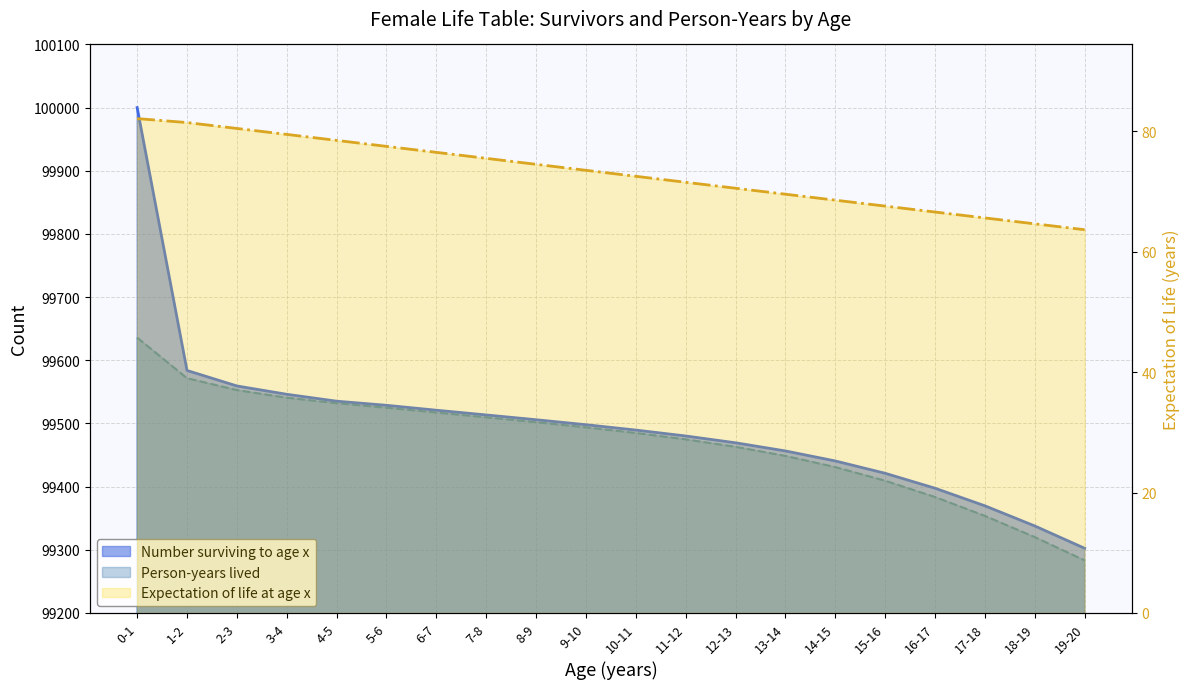

Reading left to right, what are all the values shown in this chart?

Number surviving to age x: 0-1=100000.0	1-2=99583.9	2-3=99559.3	3-4=99546.1	4-5=99535.2	5-6=99528.7	6-7=99520.9	7-8=99513.4	8-9=99505.9	9-10=99498.0	10-11=99489.5	11-12=99480.1	12-13=99469.4	13-14=99456.5	14-15=99440.6	15-16=99421.1	16-17=99397.4	17-18=99369.6	18-19=99337.7	19-20=99302.4
Person-years lived: 0-1=99635.9	1-2=99571.6	2-3=99552.8	3-4=99540.7	4-5=99532.0	5-6=99524.8	6-7=99517.2	7-8=99509.7	8-9=99501.9	9-10=99493.8	10-11=99484.8	11-12=99474.8	12-13=99462.9	13-14=99448.5	14-15=99430.9	15-16=99409.3	16-17=99383.5	17-18=99353.7	18-19=99320.0	19-20=99283.1